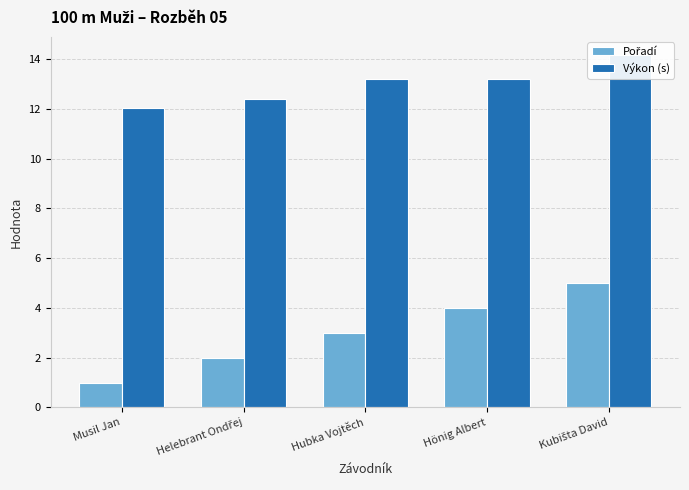

How many groups of bars are there?

5